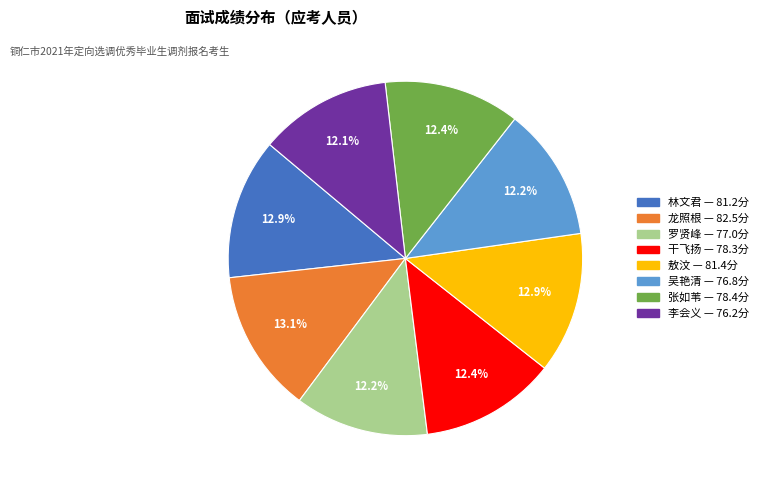

Is there any slice that represents more than half of the pie?

No